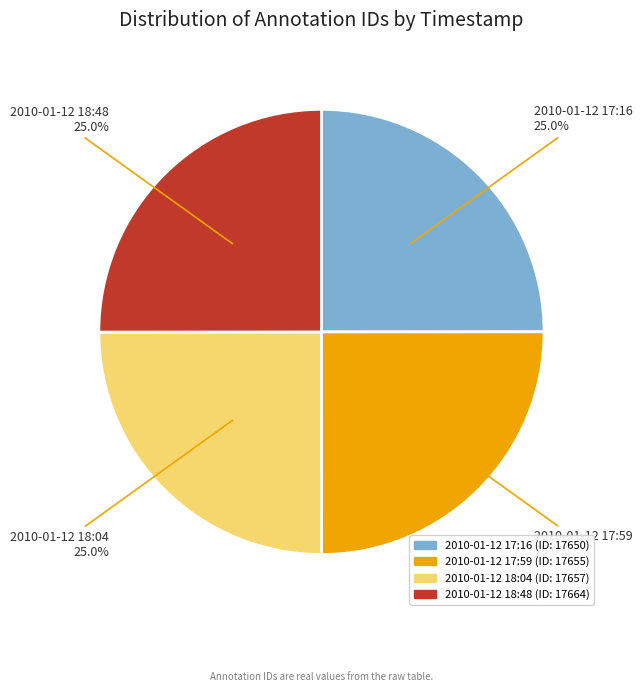

To the nearest percent, what portion does 2010-01-12 17:59 represent?

25%